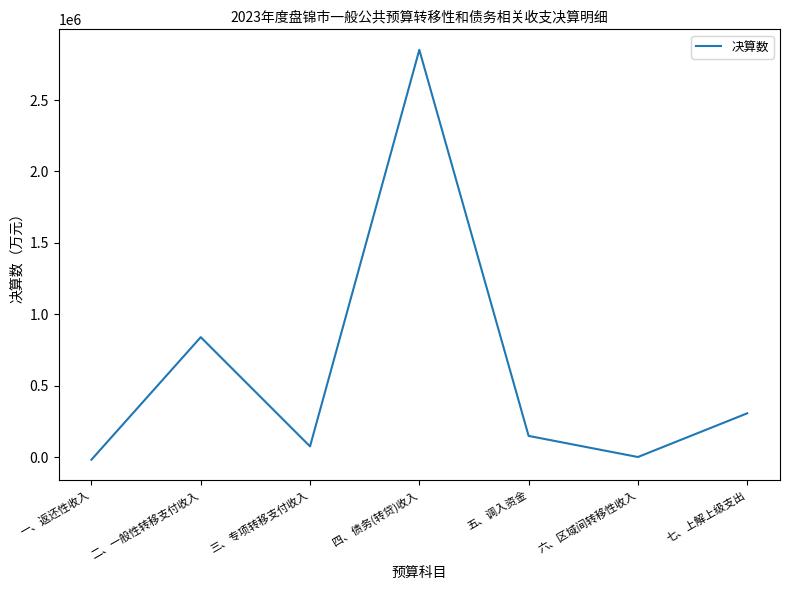

What is the sum of all values?

4202129